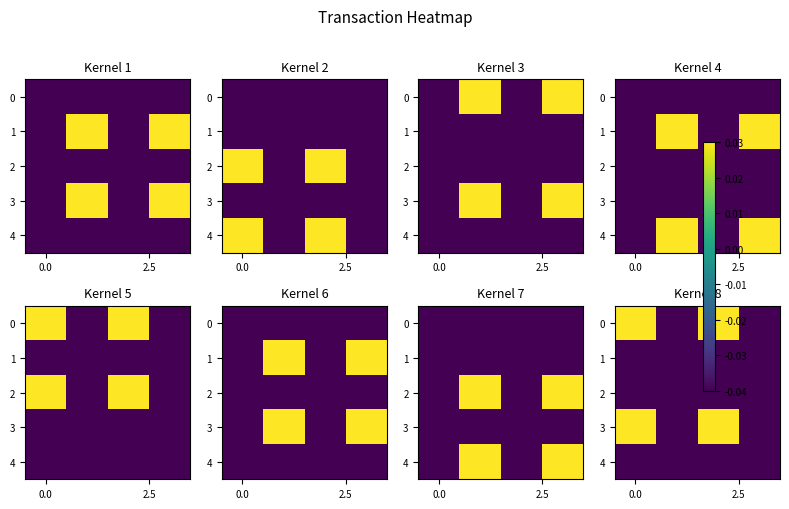

What is the total value across all series at 2?

1.5